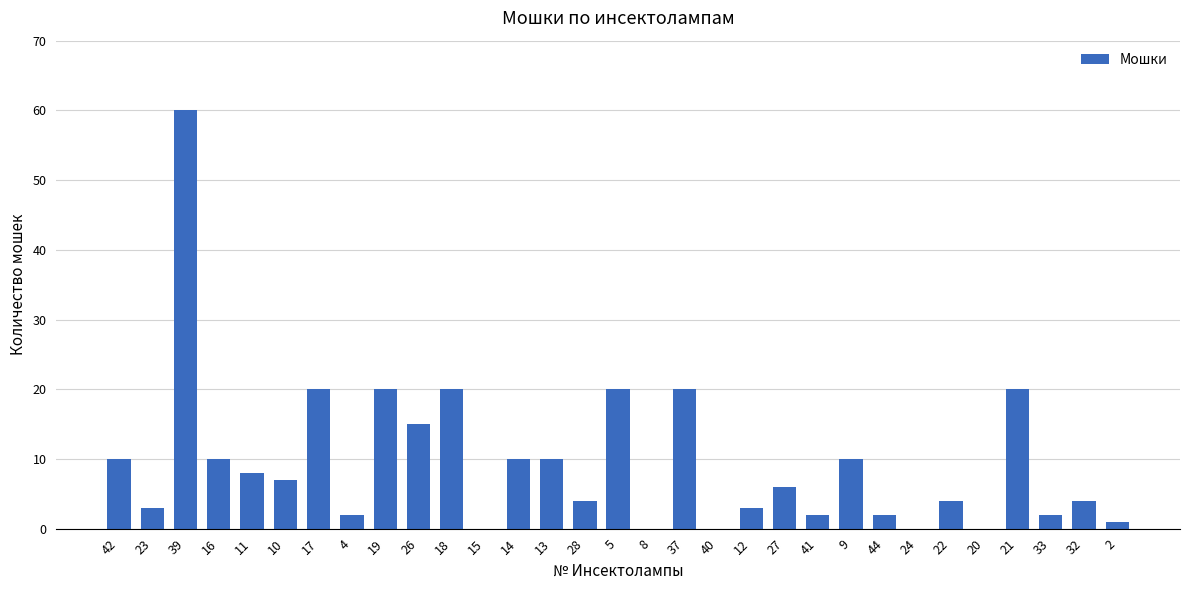

The value at 21 is 12. True or false?

False